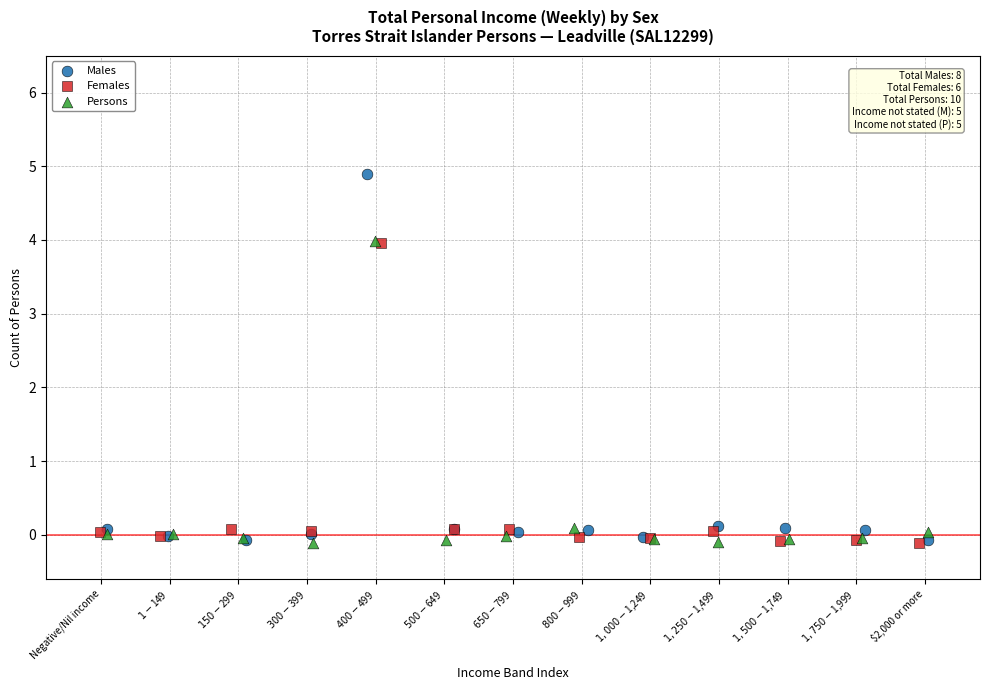

What are all the series names shown in the legend?

Males, Females, Persons